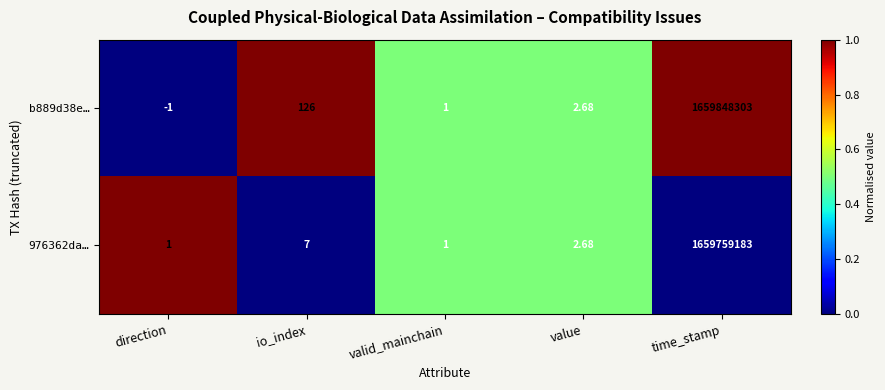

Where is b889d38e… nearest to the value 829924151?

io_index